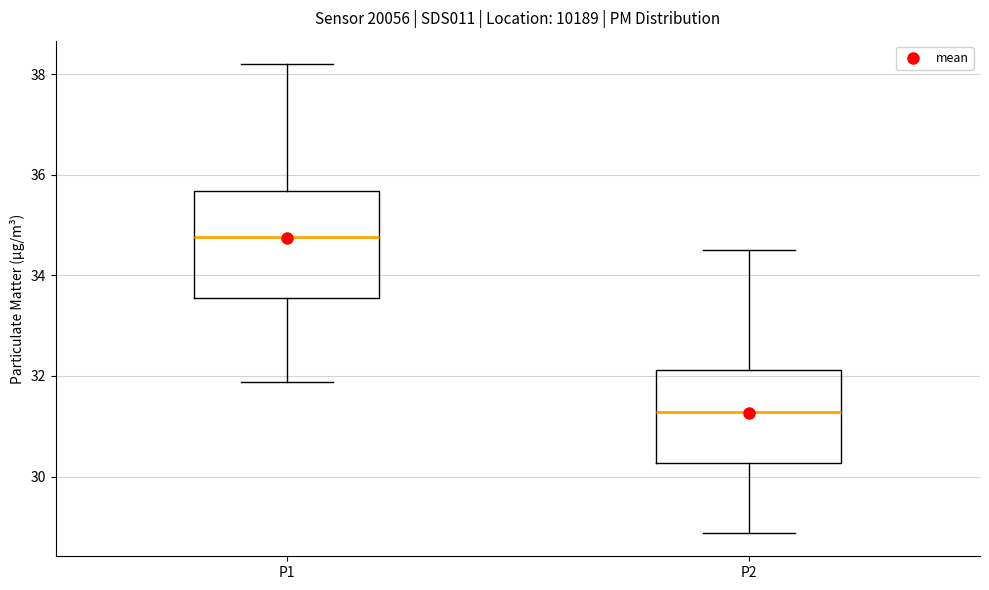

Where does the upper whisker of the box for P1 end on the y-axis? The values are not printed on the chart, so give them approximately, as read against the axis.

38.2